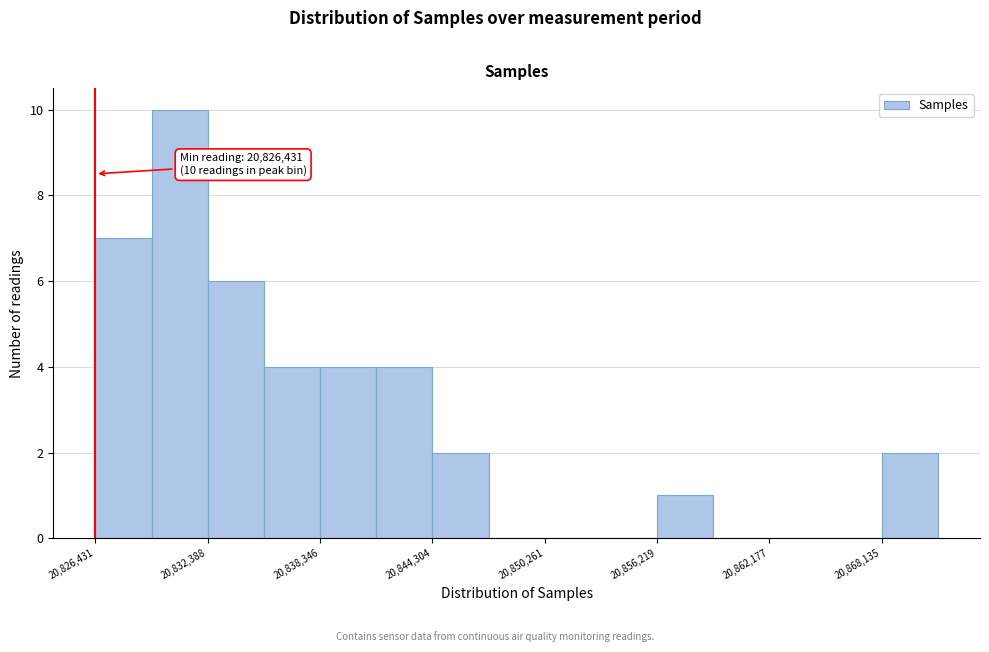

Around what value on the x-axis is the tallest bar? Give the approximate position of its centre, as read against the axis.

20831000